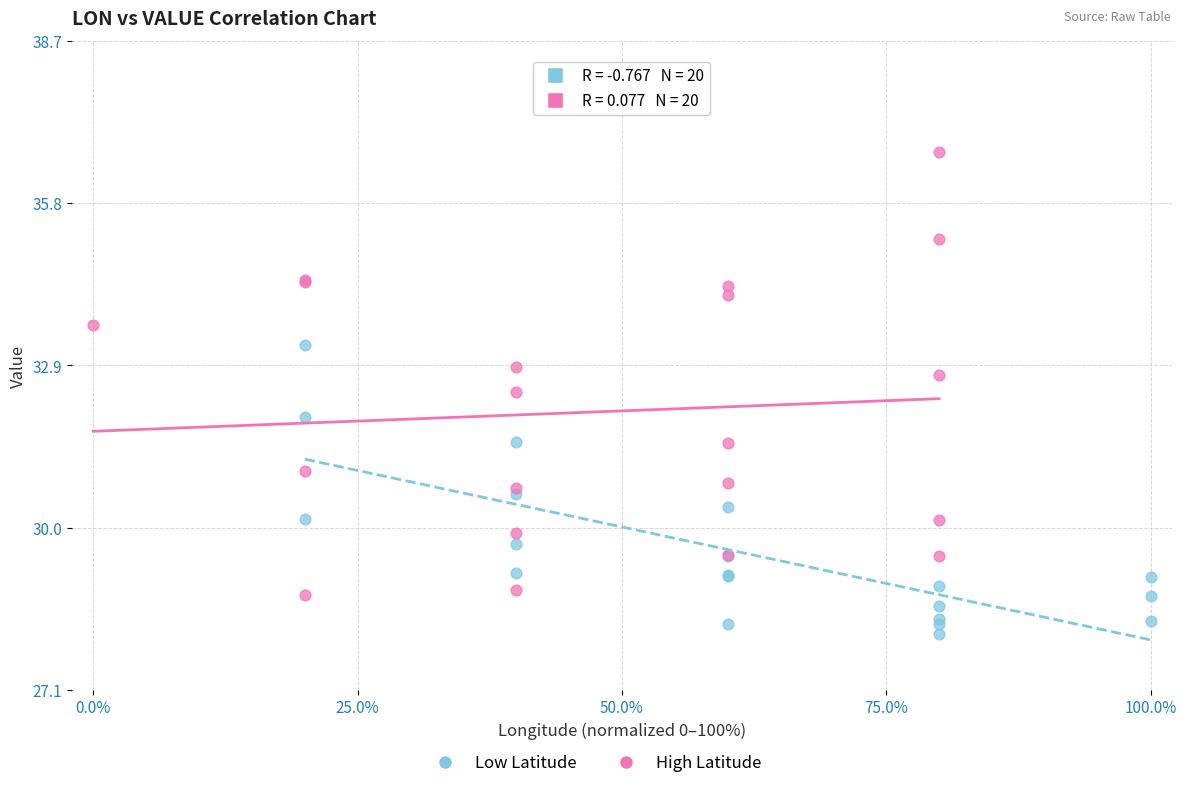

Which series has the widest spread of Y values?

High Latitude